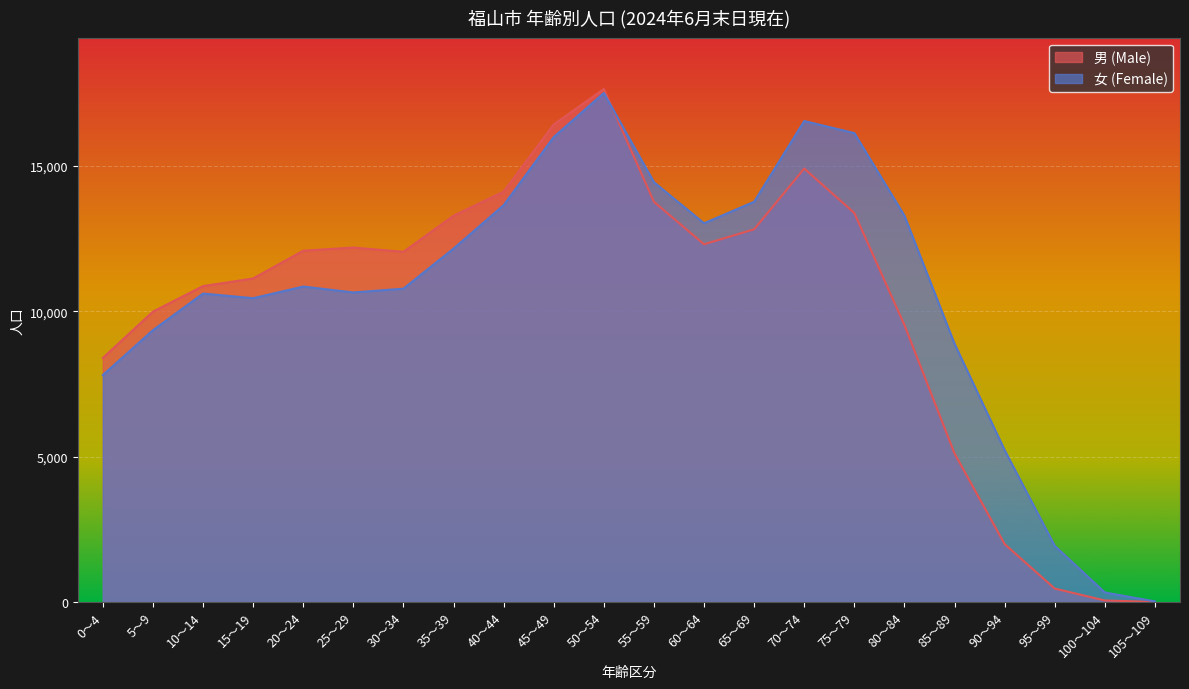

The value of 男 (Male) at 95～99 is 462. True or false?

True